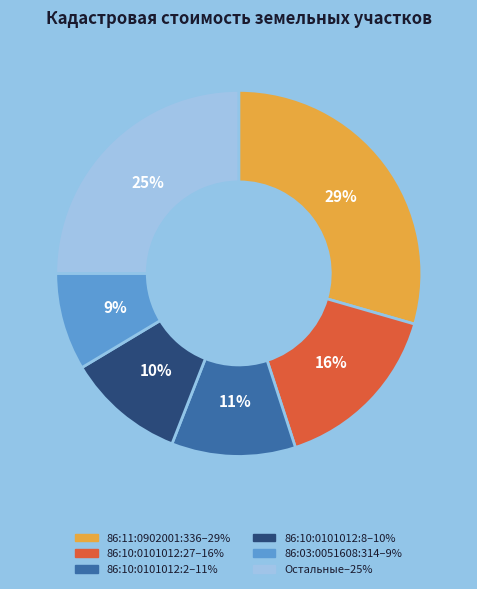

Is there any slice that represents more than half of the pie?

No